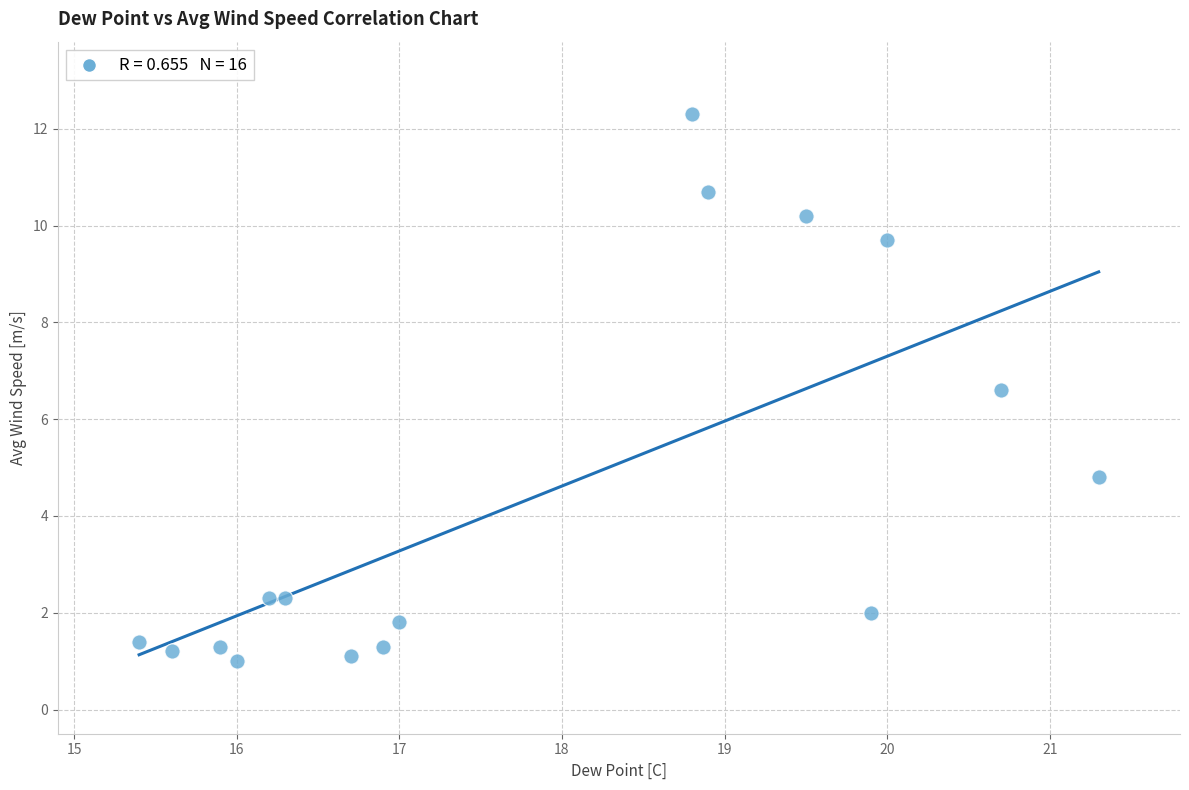

What is the range of Y values (max minus min)?

11.3